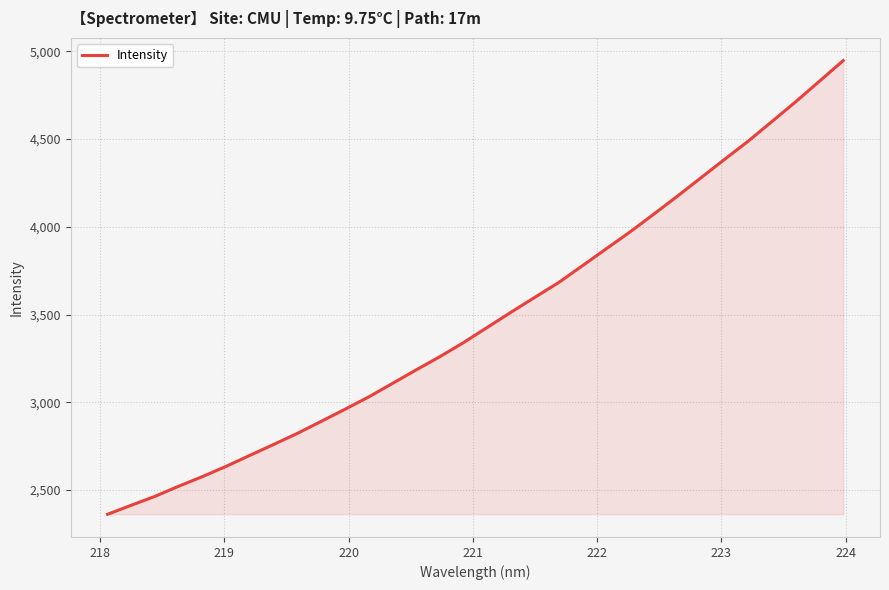

What is the minimum value shown in the chart?

2361.8